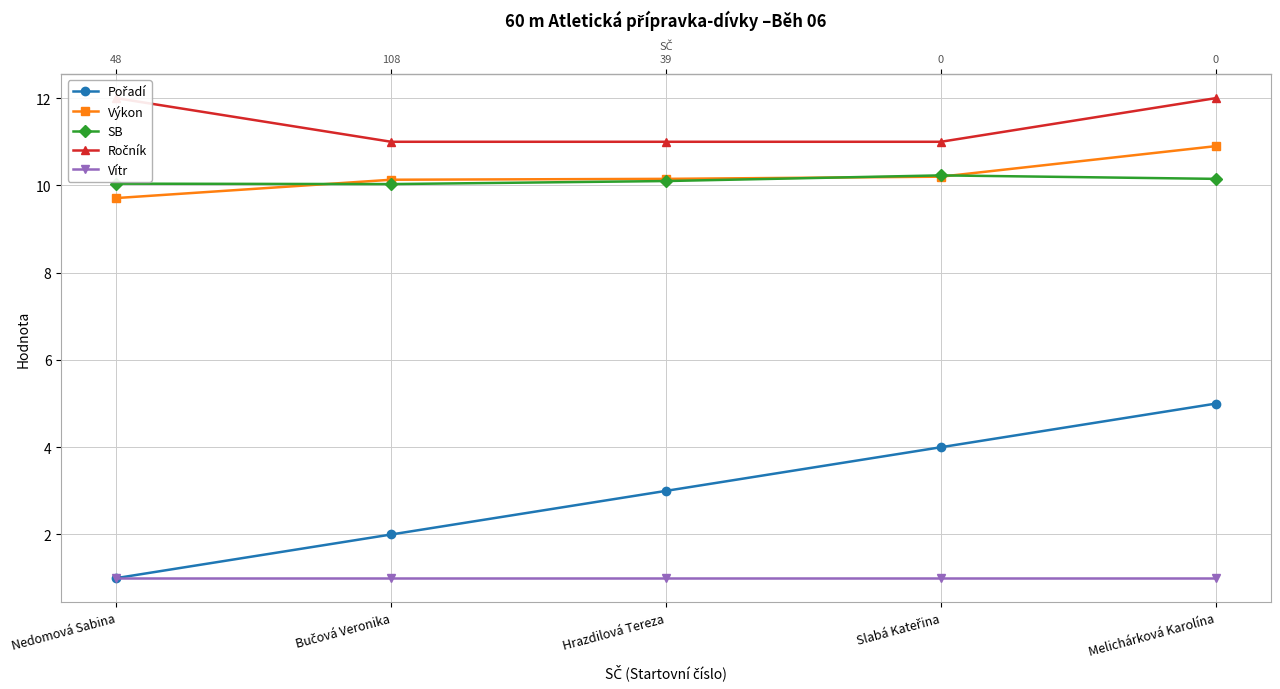

Which has a higher value, Melichárková Karolína or Bučová Veronika?

Melichárková Karolína